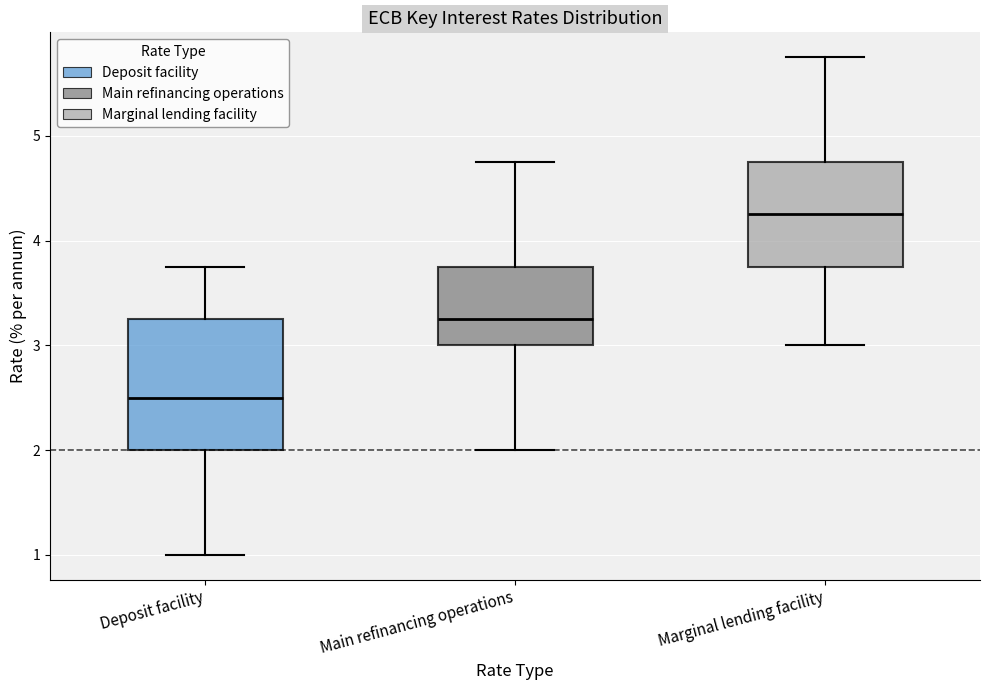

Where does the lower whisker of the box for Marginal lending facility end on the y-axis? The values are not printed on the chart, so give them approximately, as read against the axis.

3.0